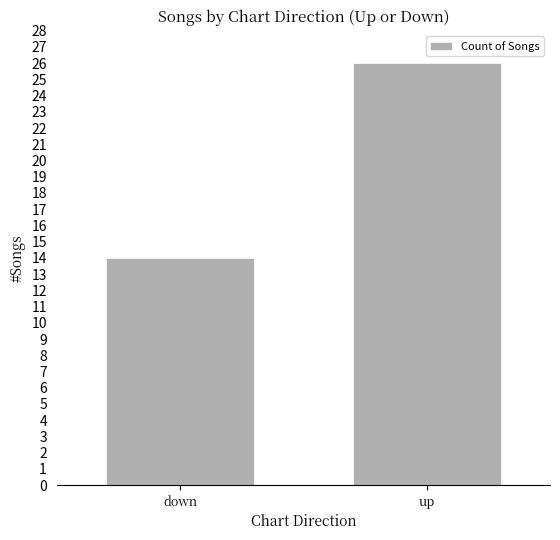

Reading left to right, what are all the values shown in this chart?

14	26